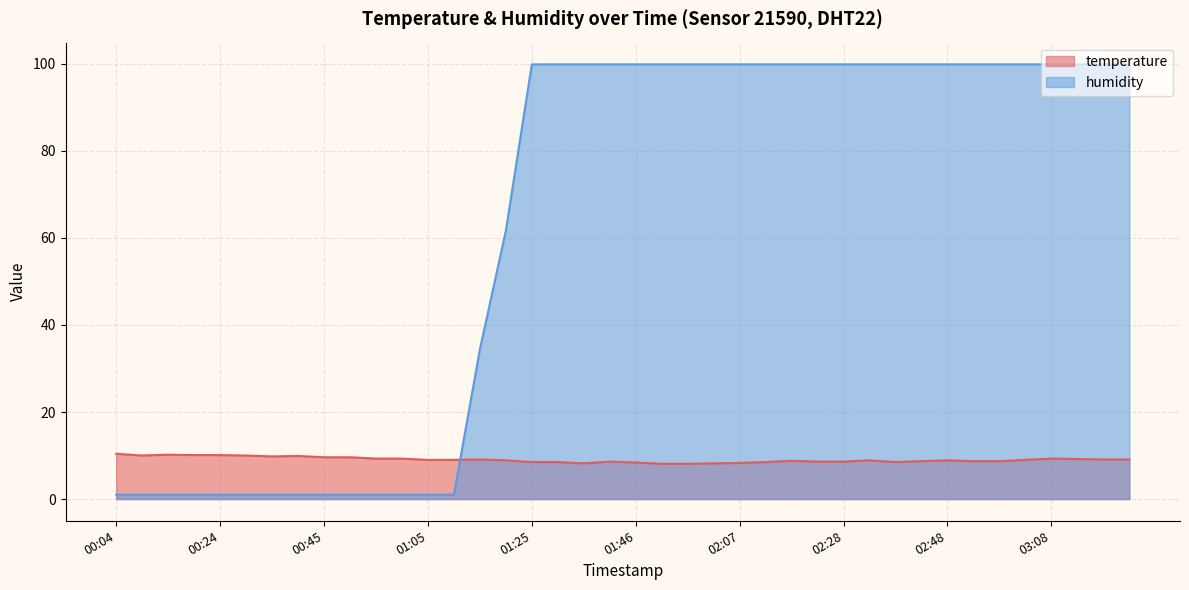

At how many categories does at least one series exceed 71?

24